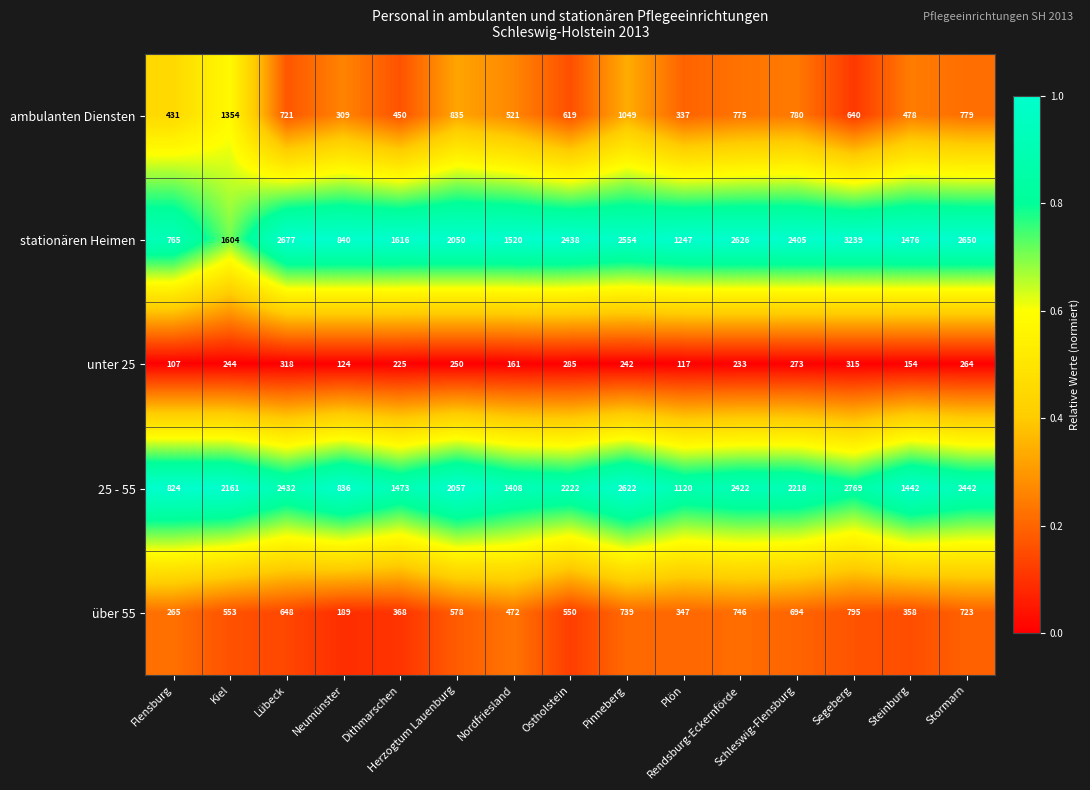

What is the difference between the maximum and minimum values in the stationären Heimen series?

2474